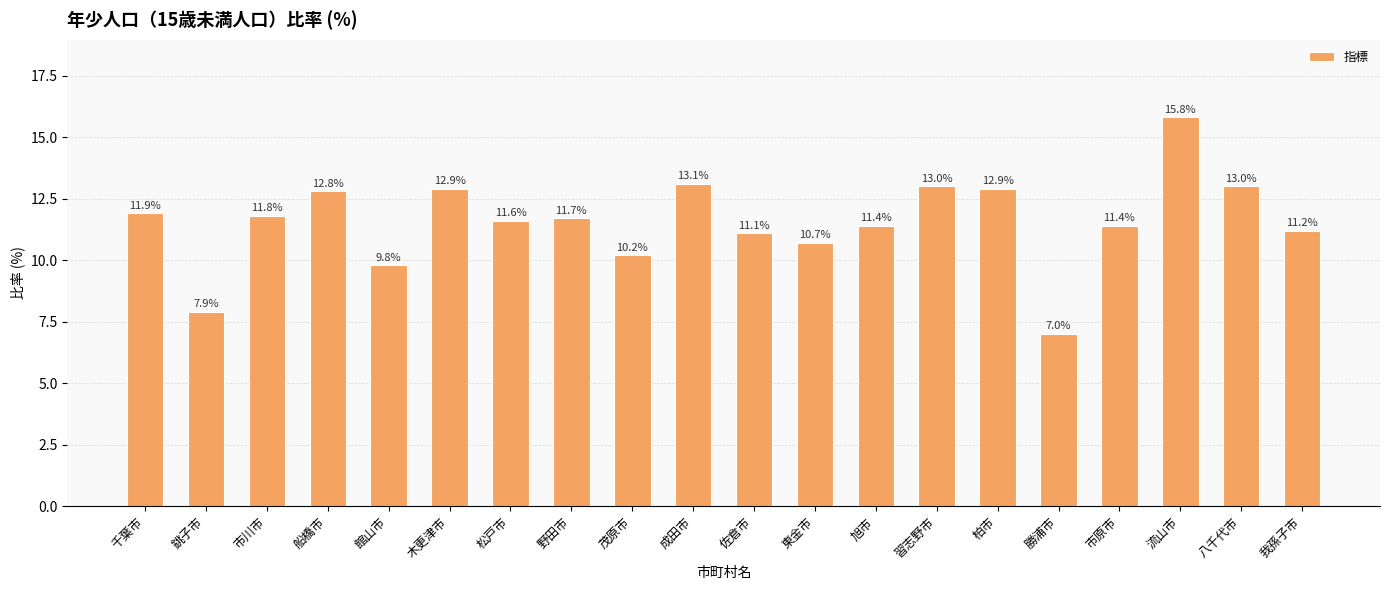

What is the label of the 18th bar from the right?

市川市